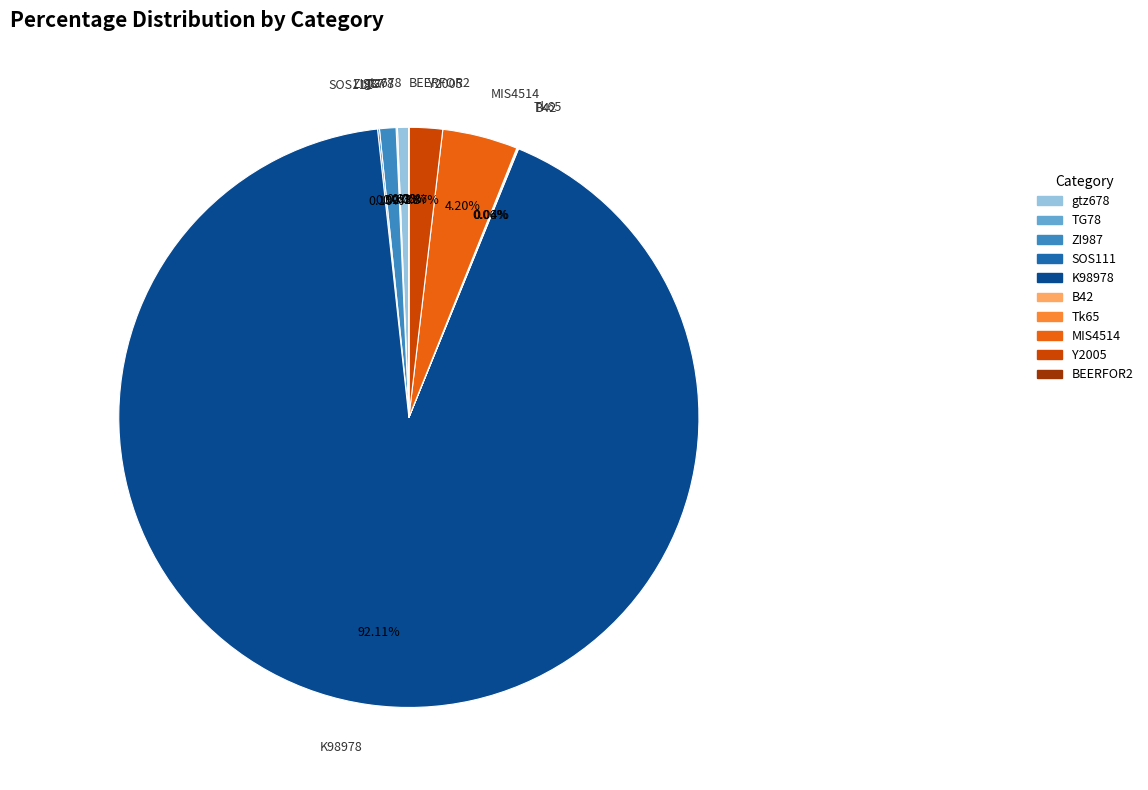

To the nearest percent, what portion does K98978 represent?

92%